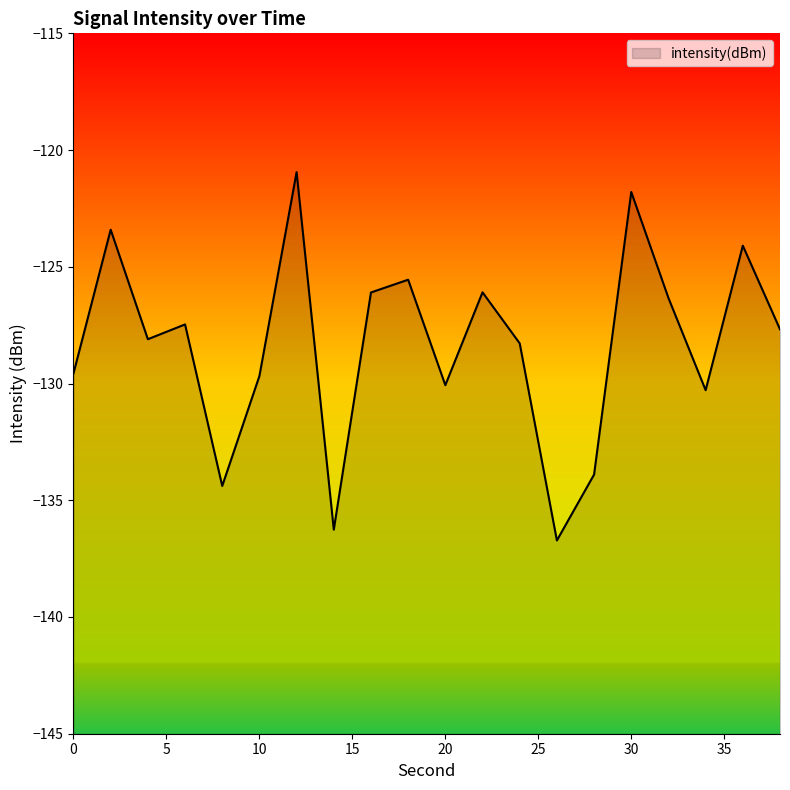

Rank the categories by value from lowest to highest.

26, 14, 8, 28, 34, 20, 10, 0, 24, 4, 38, 6, 32, 16, 22, 18, 36, 2, 30, 12